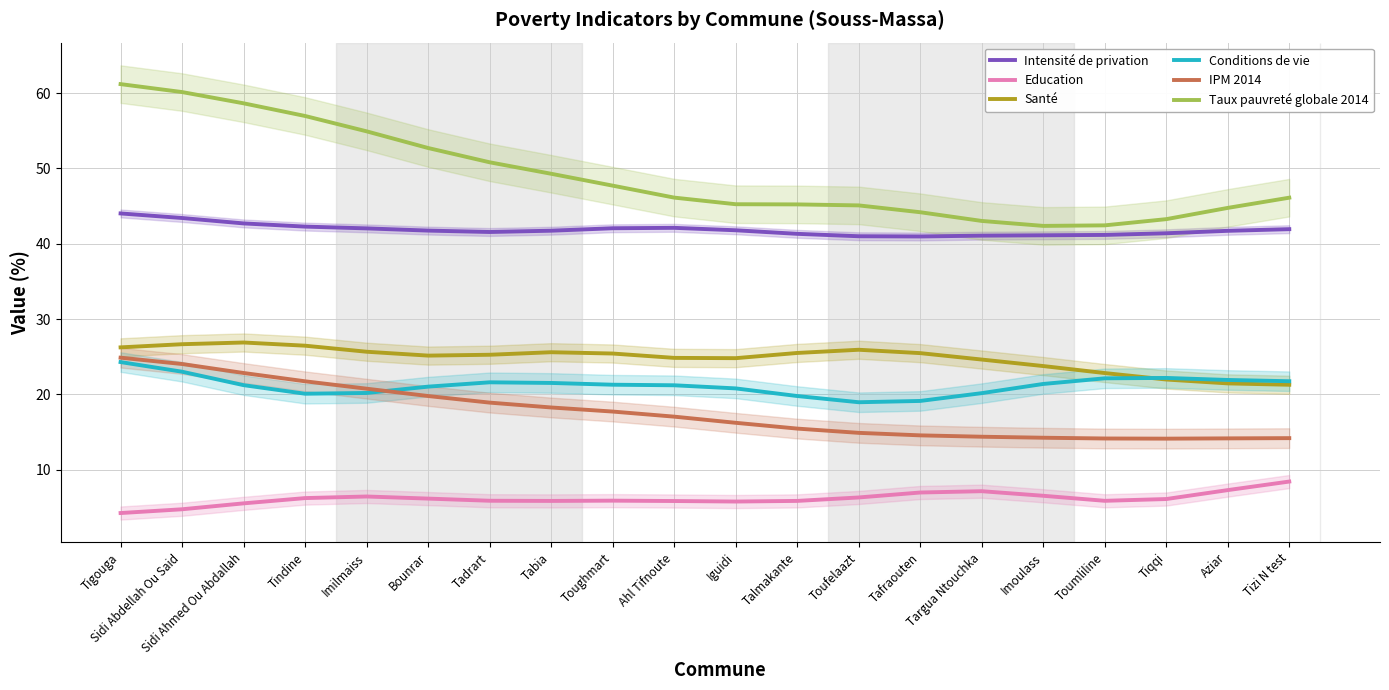

At Tigouga, list the series in order from largest to smallest.

Taux pauvreté globale 2014, Intensité de privation, Santé, IPM 2014, Conditions de vie, Education